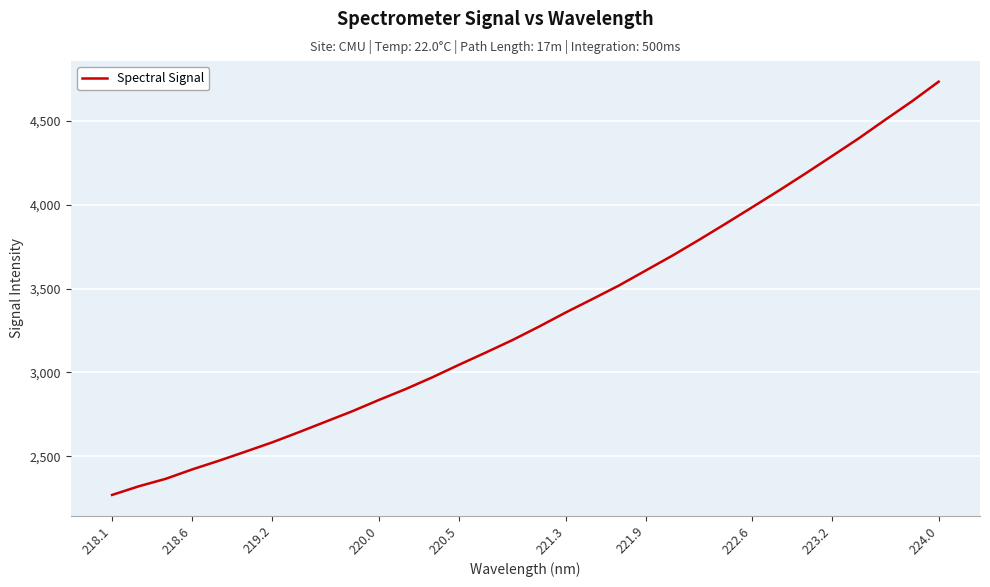

What is the minimum value shown in the chart?

2269.1